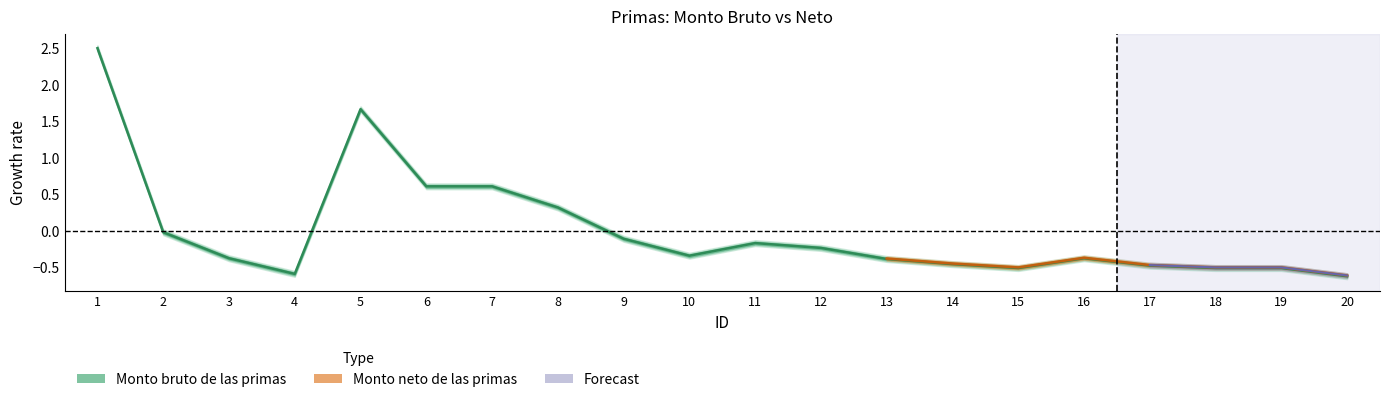

Count the number of categories in the chart.

20